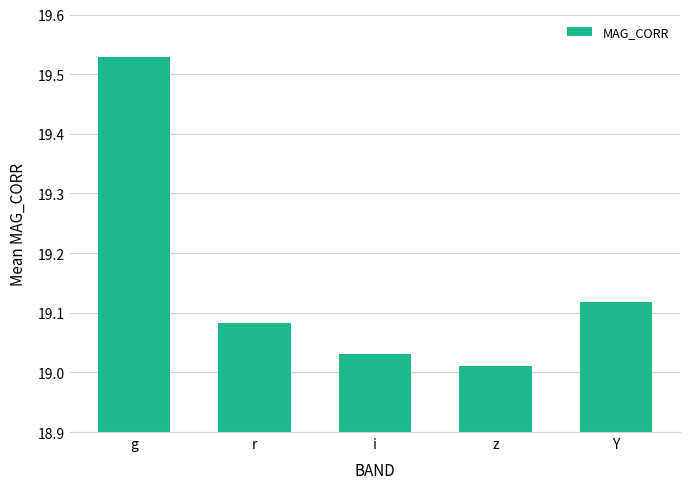

Approximately how many times larger is the value at r compared to i?

1.0